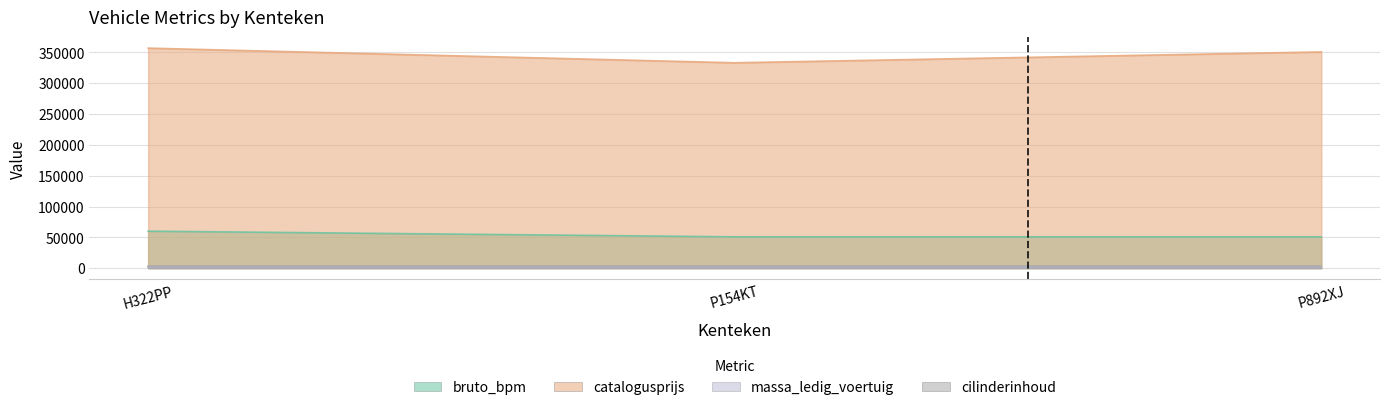

What is the approximate value of catalogusprijs at P892XJ, to the nearest 100?

350600